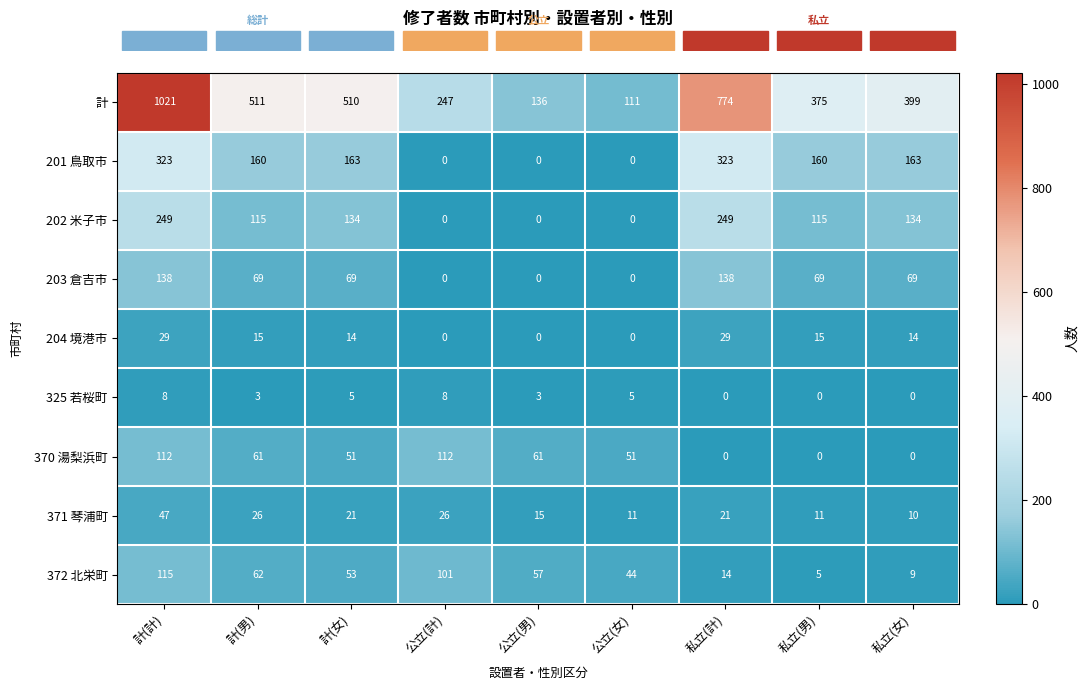

Count the number of categories in the chart.

9